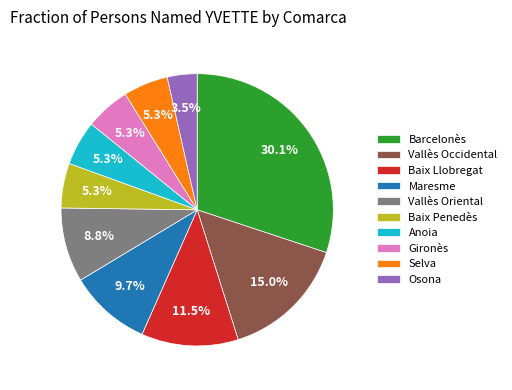

Approximately how many times larger is the value at Baix Penedès compared to Vallès Oriental?

0.6